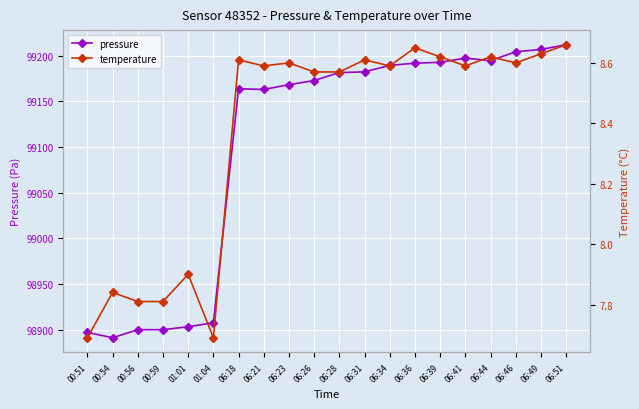

Is it true that temperature equals 4.4 at 06:51?

False